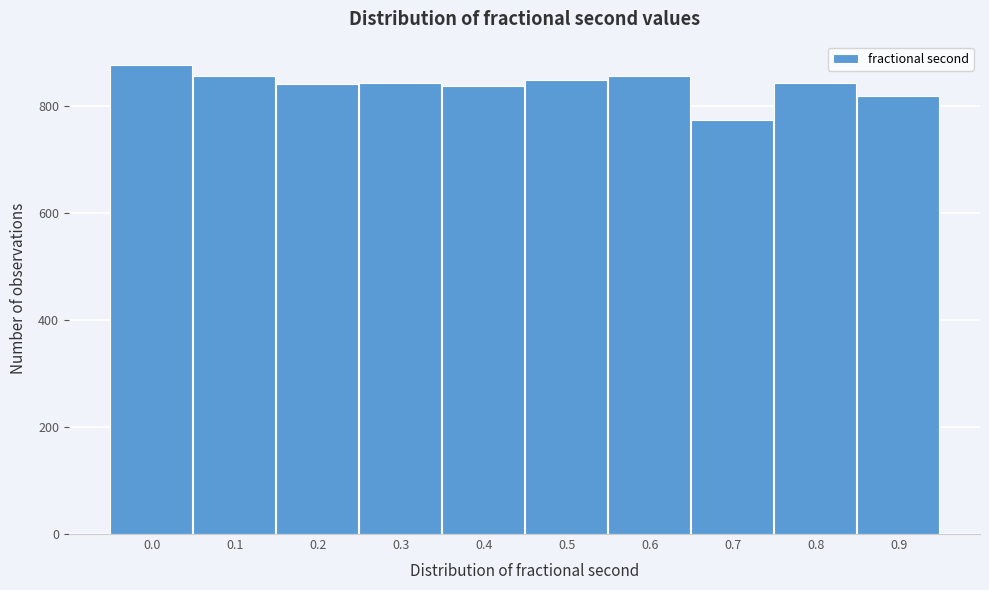

Is it true that the value at 0.0 is 1470?

False